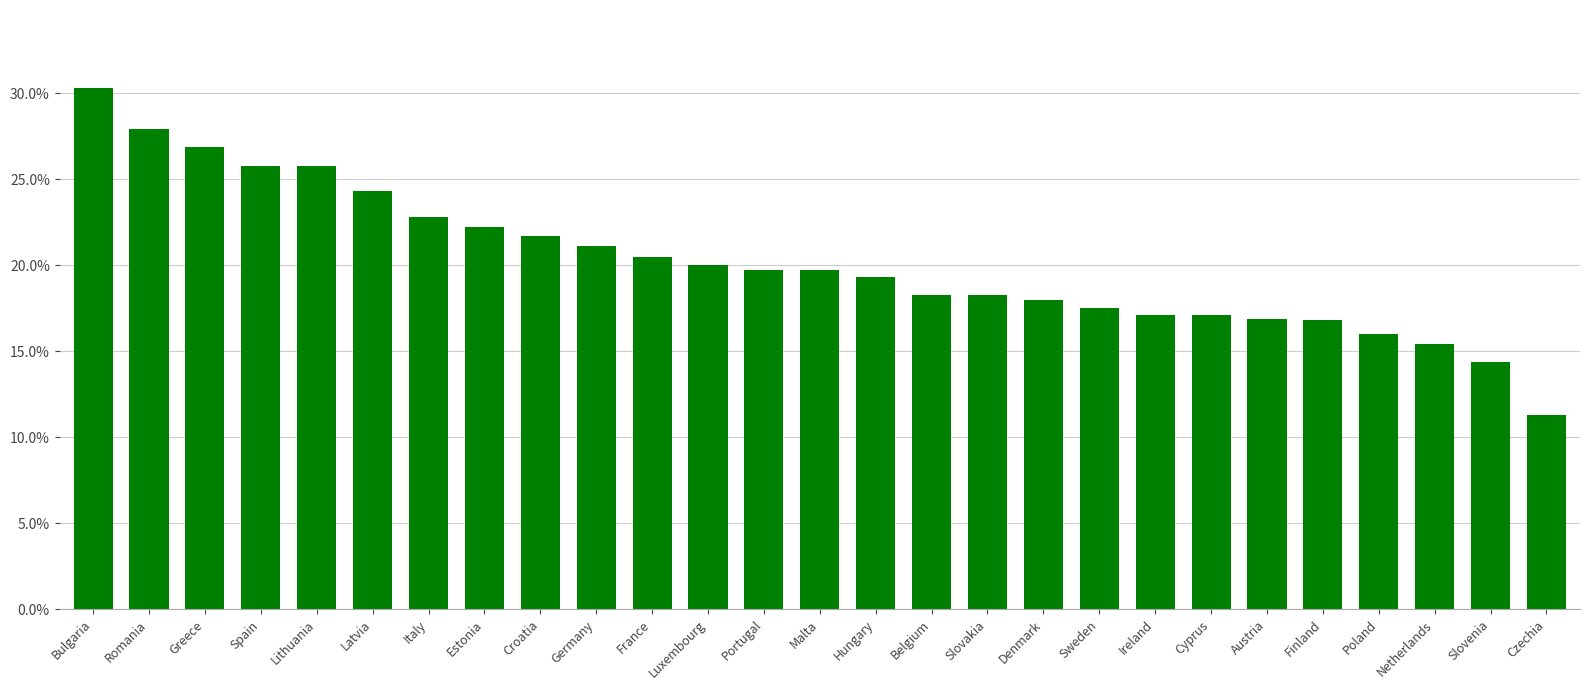

Does the chart contain any negative values?

No